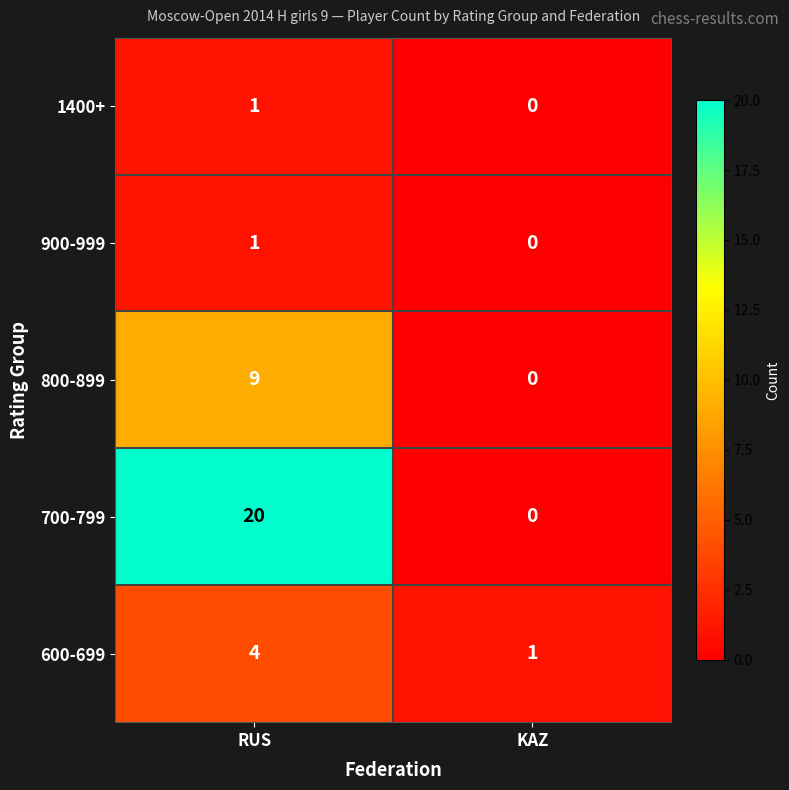

Which label corresponds to the smallest value in the chart?

KAZ